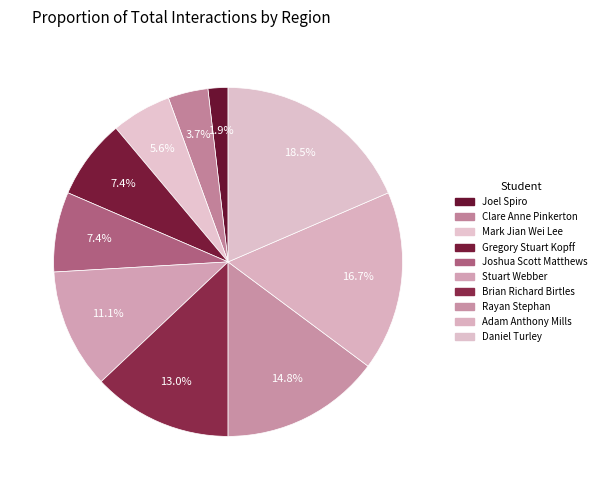

To the nearest percent, what is the difference between the Mark Jian Wei Lee and Adam Anthony Mills slice percentages?

11%